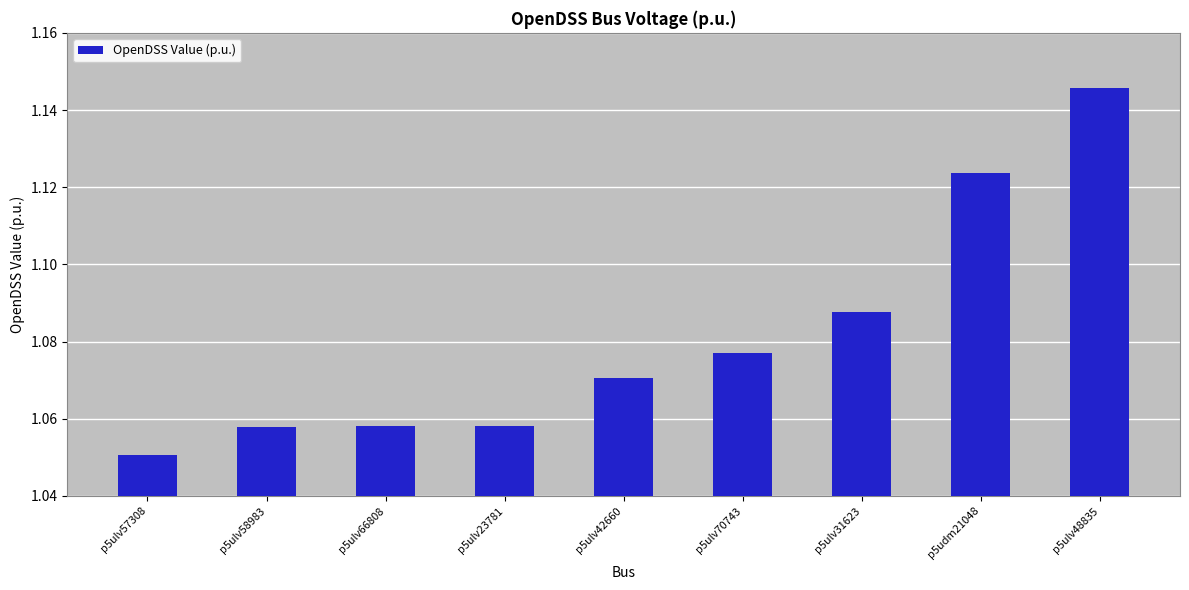

Does the chart contain any negative values?

No